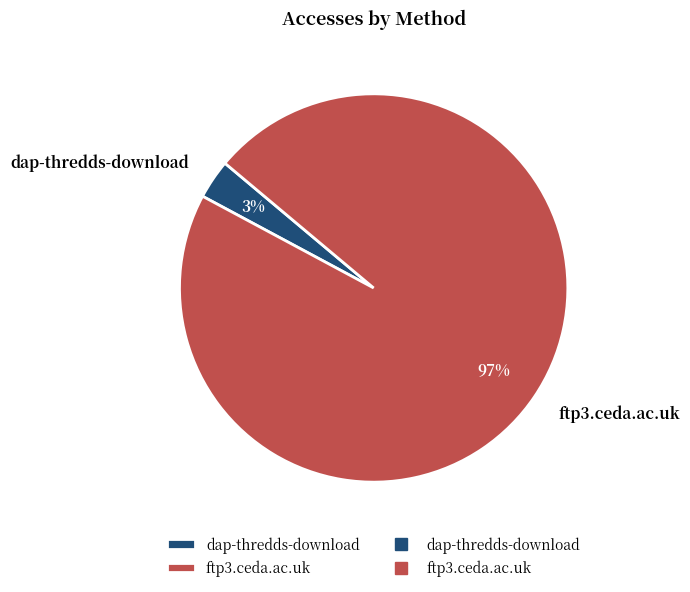

To the nearest percent, what is the average slice percentage?

50%